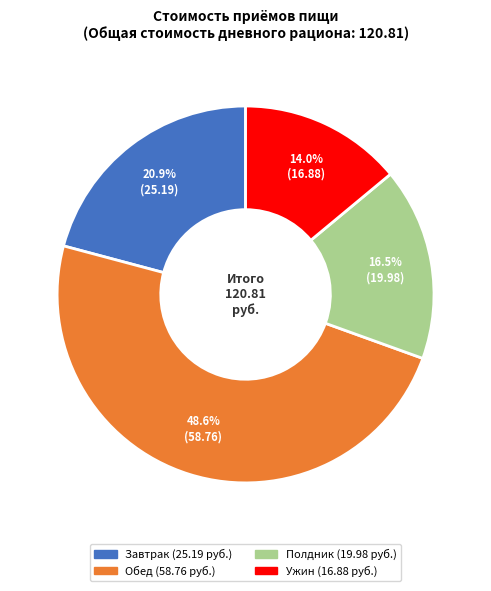

Is it true that Ужин is 5% of the pie?

False